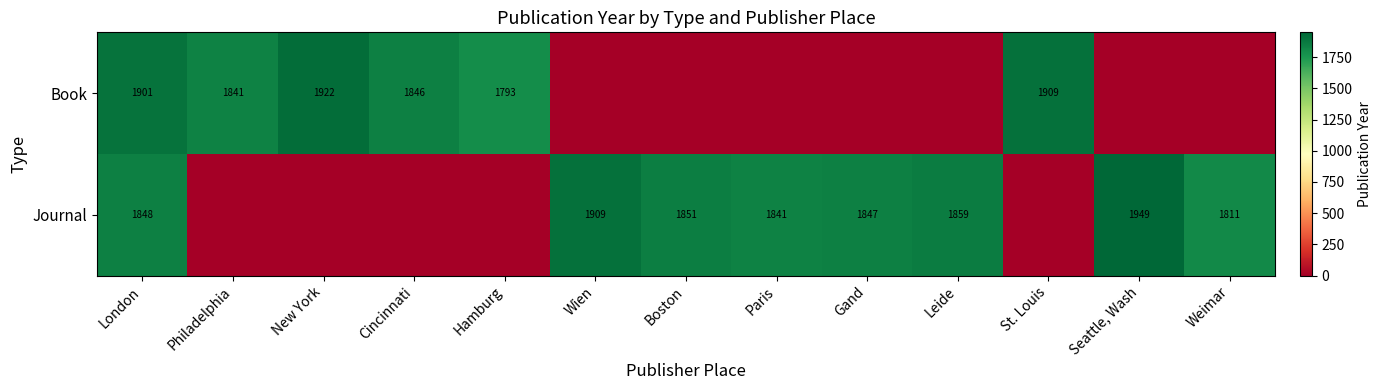

The Book series shows 1909 at St. Louis. True or false?

True